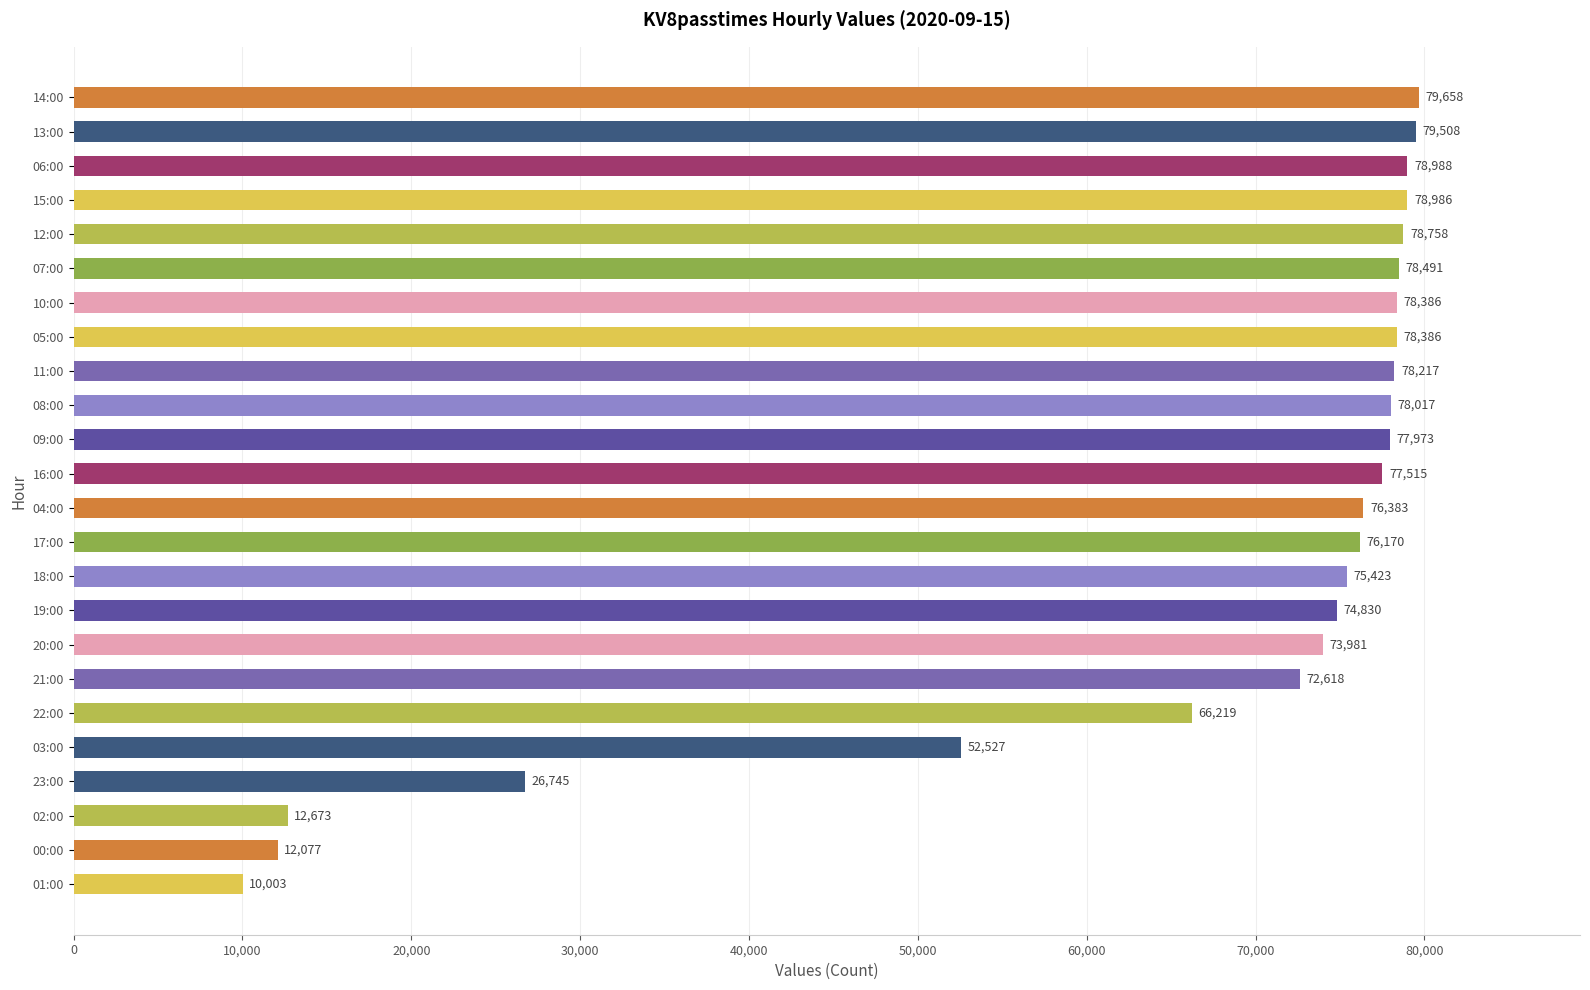

What is the difference between the second highest and minimum values?

69505